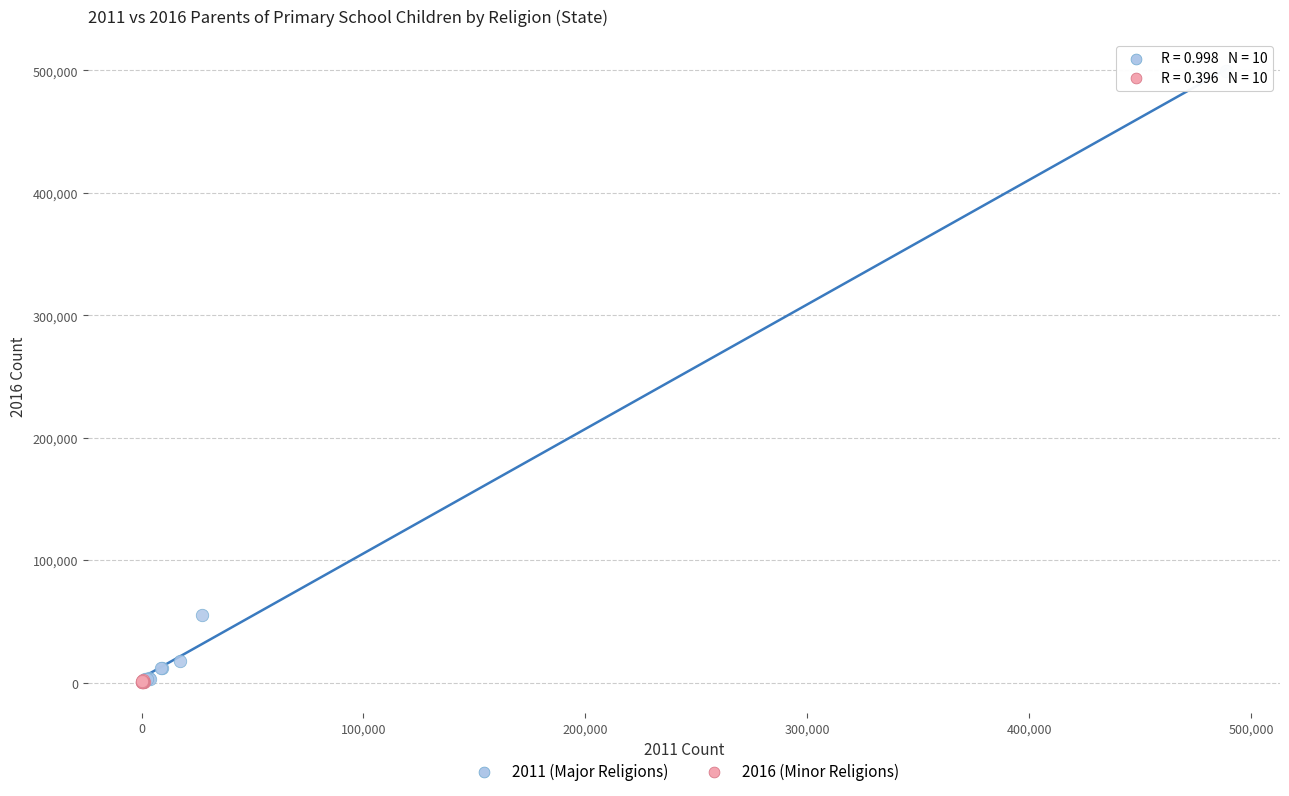

Which series contains the highest Y value?

2011 (Major Religions)